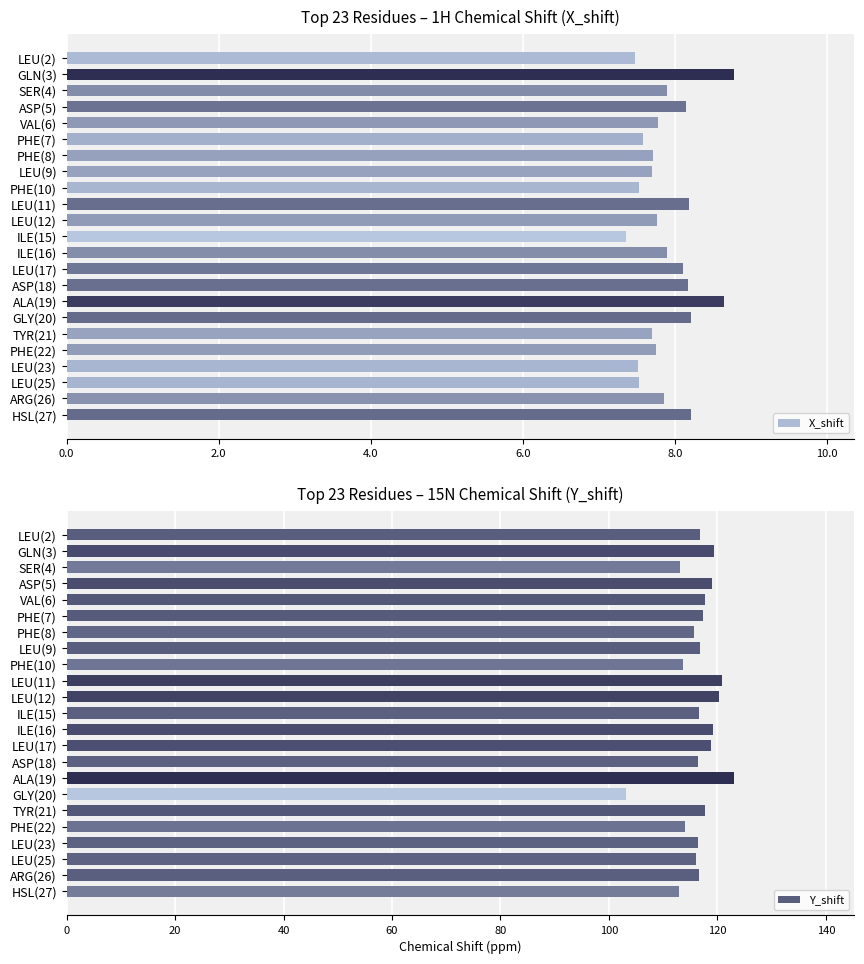

Reading right to left, transcribe all the data shown in this chart.

X_shift: 8.2	7.9	7.5	7.5	7.8	7.7	8.2	8.7	8.2	8.1	7.9	7.4	7.8	8.2	7.5	7.7	7.7	7.6	7.8	8.1	7.9	8.8	7.5
Y_shift: 112.9	116.7	116.1	116.4	114.0	117.8	103.1	123.1	116.4	118.7	119.1	116.5	120.4	120.9	113.7	116.9	115.7	117.3	117.7	119.1	113.2	119.3	116.9